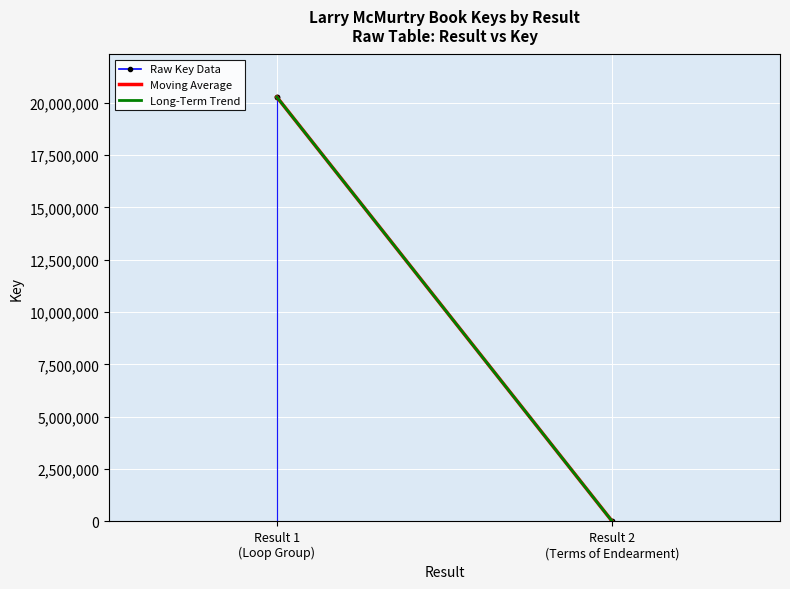

What is the greatest value displayed?

20279216